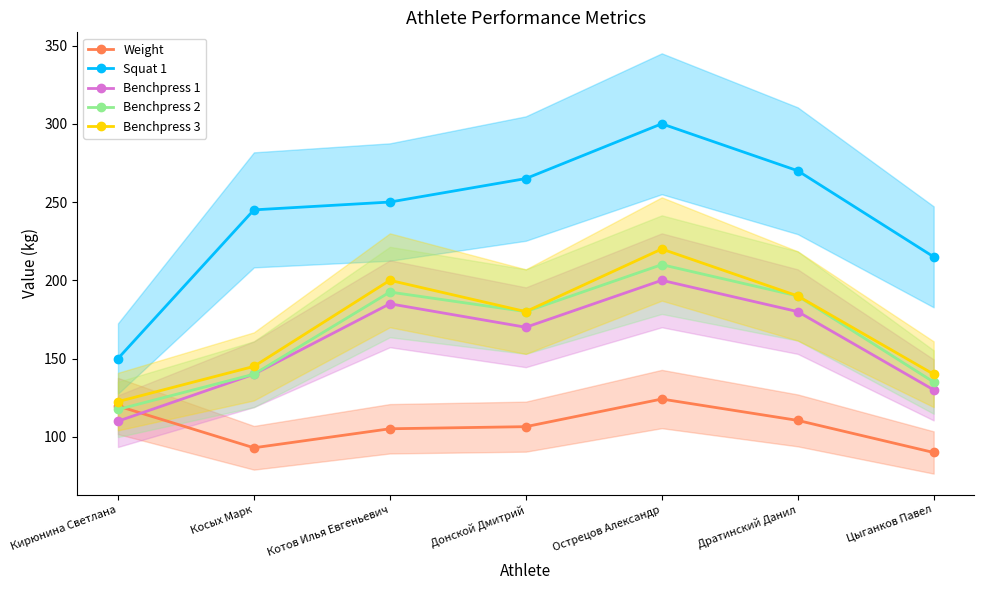

Rank the series by their maximum value, from lowest to highest.

Weight, Benchpress 1, Benchpress 2, Benchpress 3, Squat 1